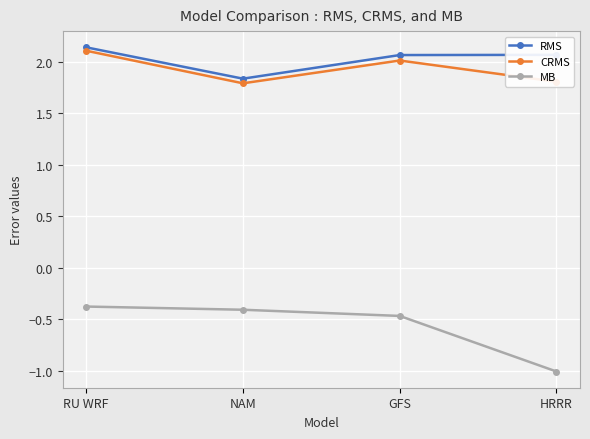

Which label corresponds to the smallest value in the chart?

HRRR